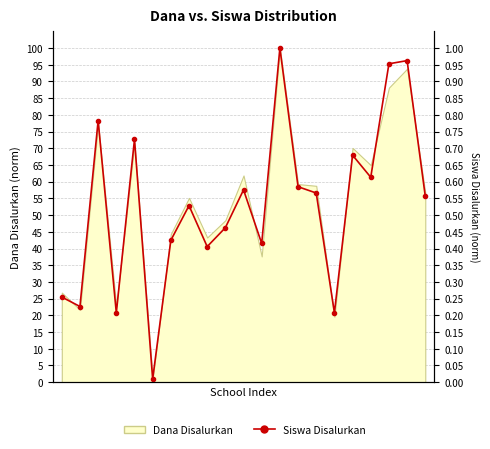

What value does the data have at 11?

0.4